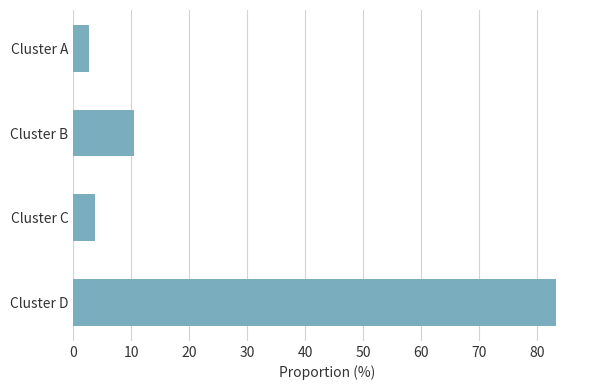

True or false: the data shows 10.5 at Cluster B.

True